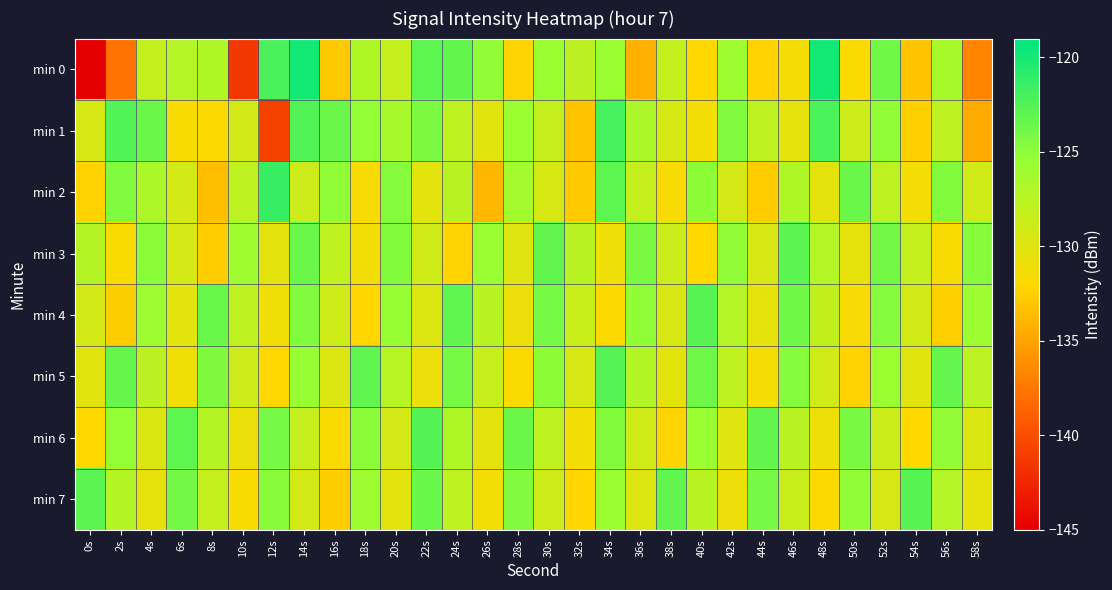

List the series in order of their peak value, lowest first.

min 3, min 7, min 4, min 5, min 6, min 1, min 2, min 0